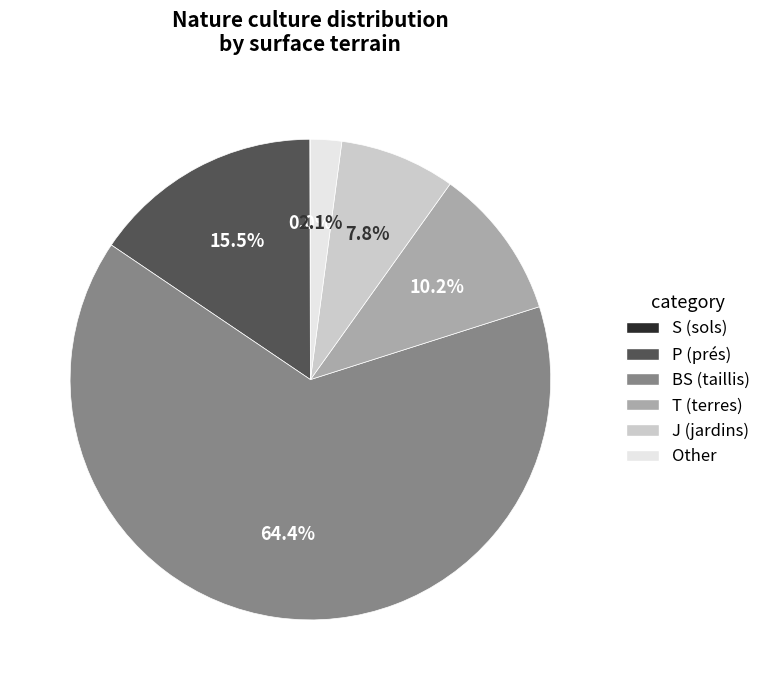

To the nearest percent, what is the difference between the largest and smallest slice percentages?

64%